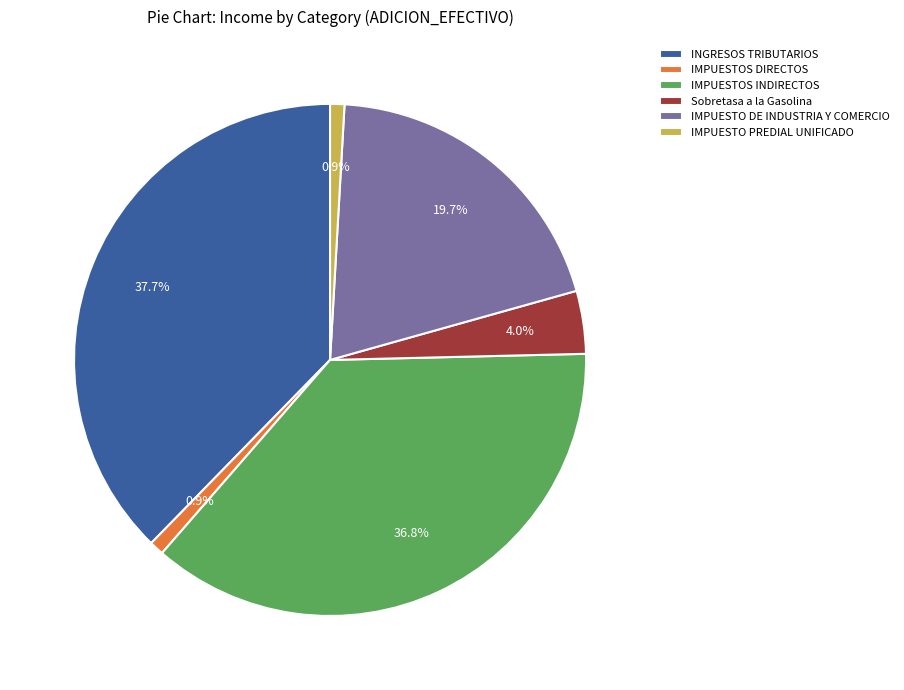

Which slice is the largest?

INGRESOS TRIBUTARIOS